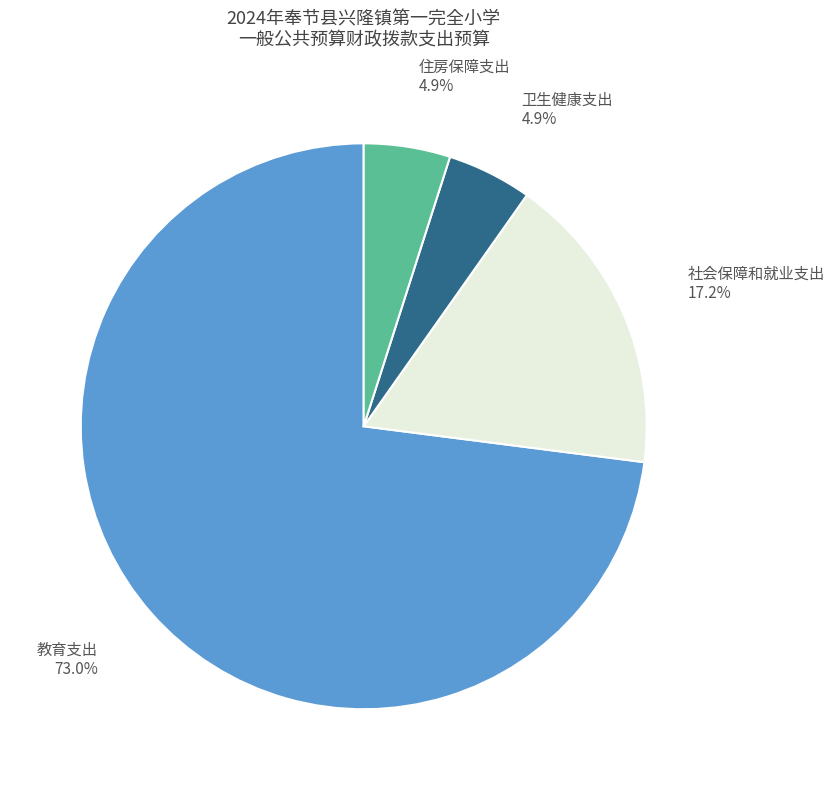

Count the number of slices in the pie.

4